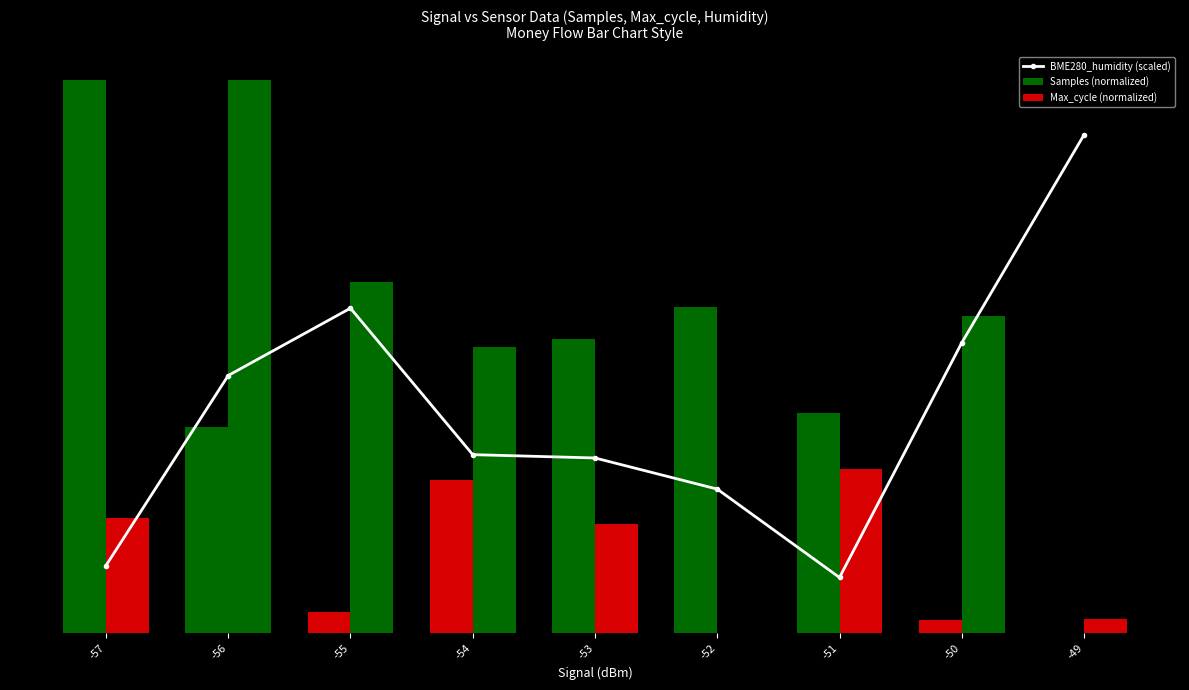

Rank the series at -49 from lowest to highest value.

Samples (normalized), Max_cycle (normalized), BME280_humidity (scaled)